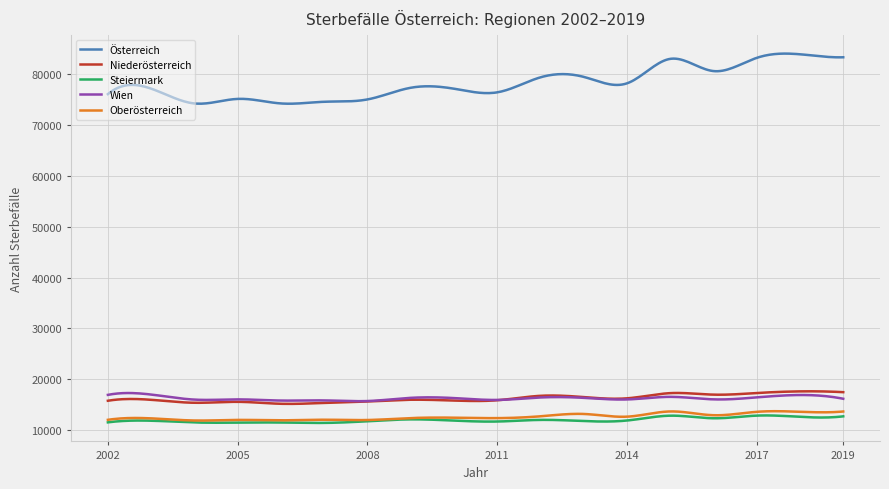

True or false: Wien and Steiermark cross at least once.

False